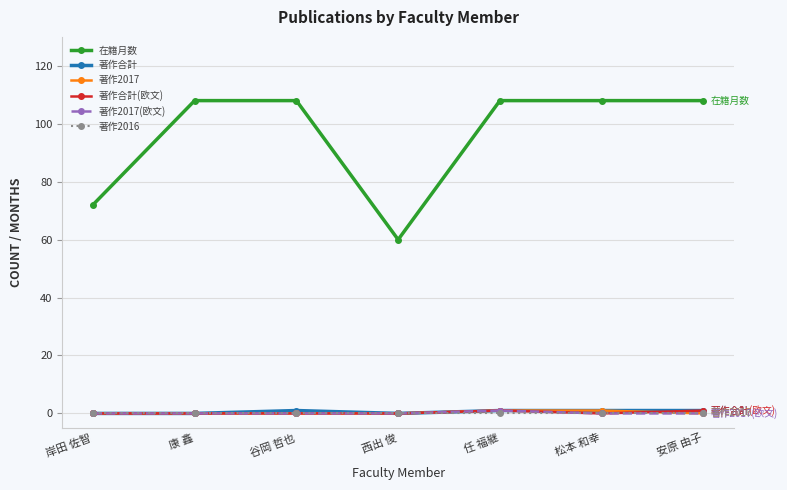

What is the lowest value of the 在籍月数 series?

60